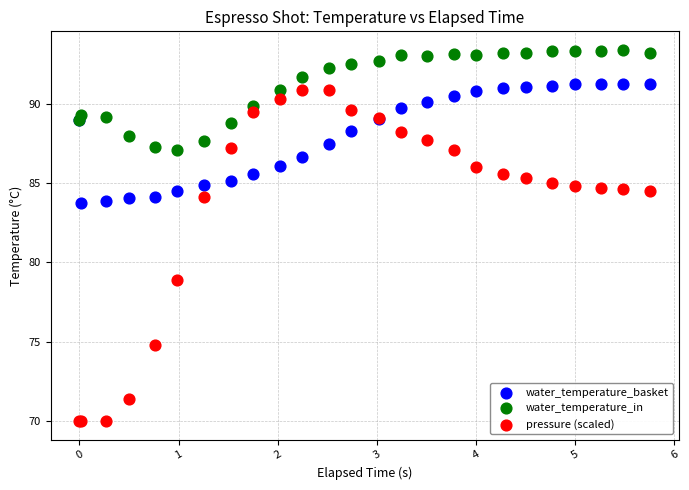

Across all series, what Y value is closest to 81?

78.9